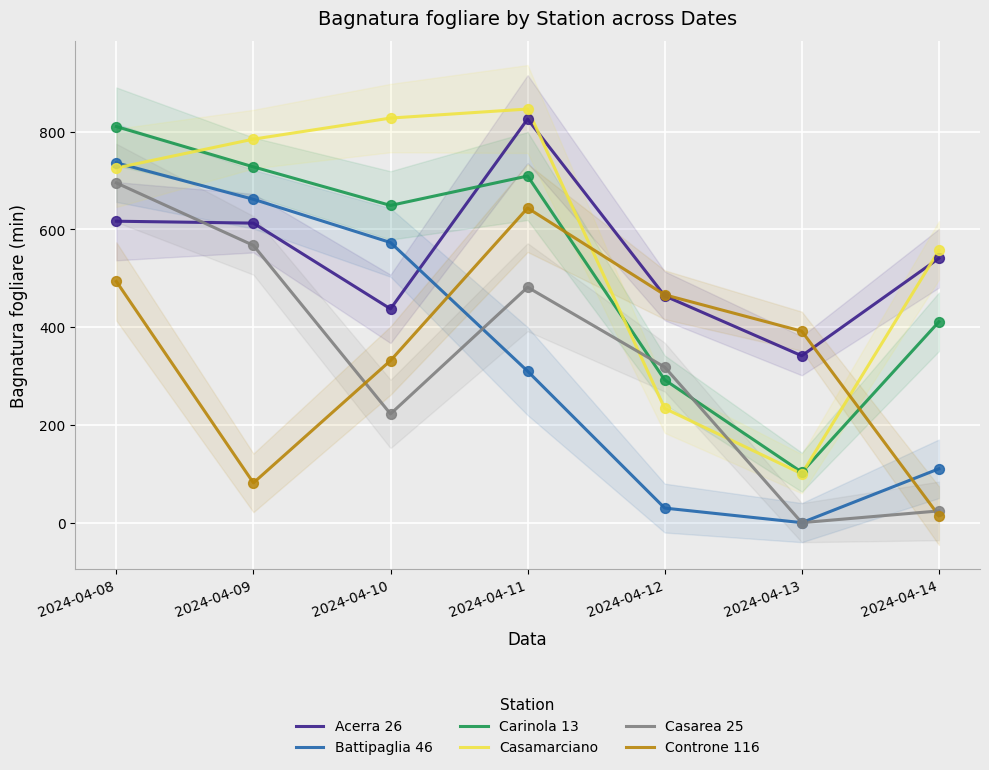

Which series has the widest spread of Y values?

Casamarciano